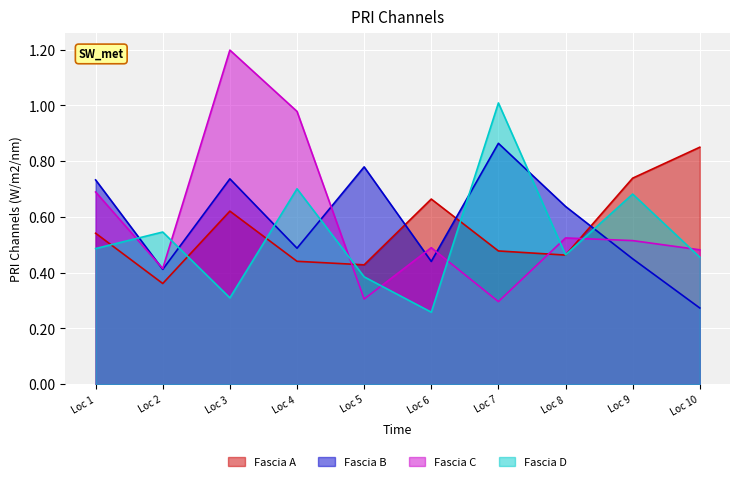

Where is Fascia C nearest to the value 74712?

Loc 1